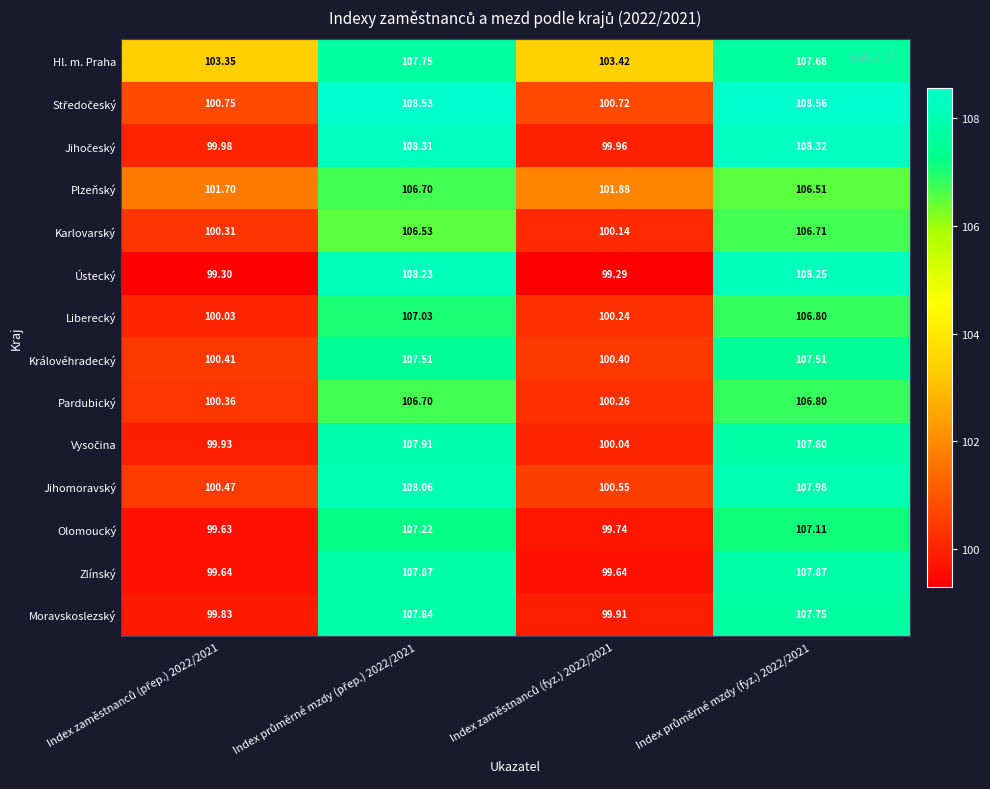

Which series has the largest total across all categories?

Hl. m. Praha